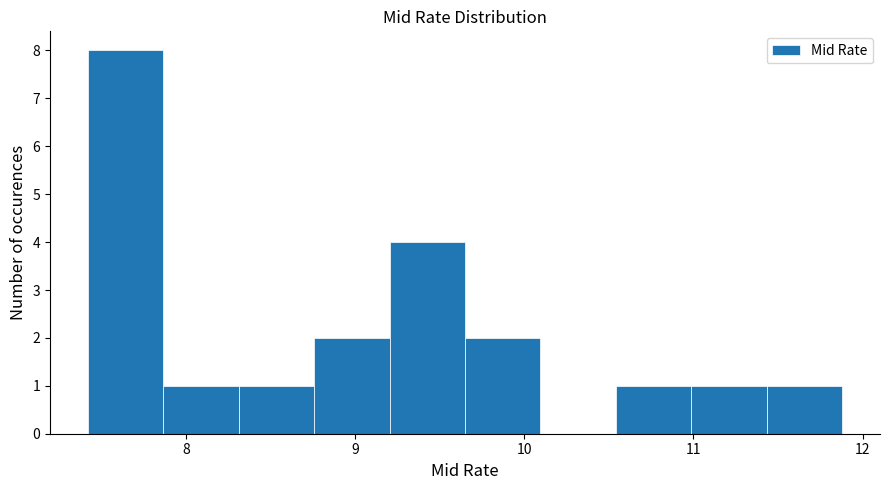

Over which range of the x-axis is the bar tallest?

7.4 to 7.9